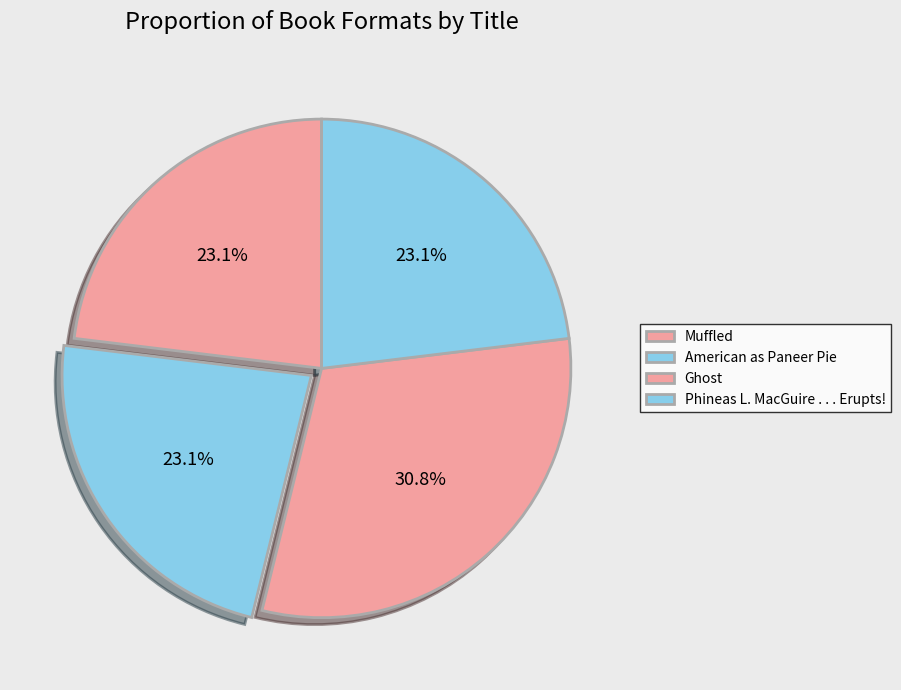

To the nearest percent, what is the difference between the largest and smallest slice percentages?

8%